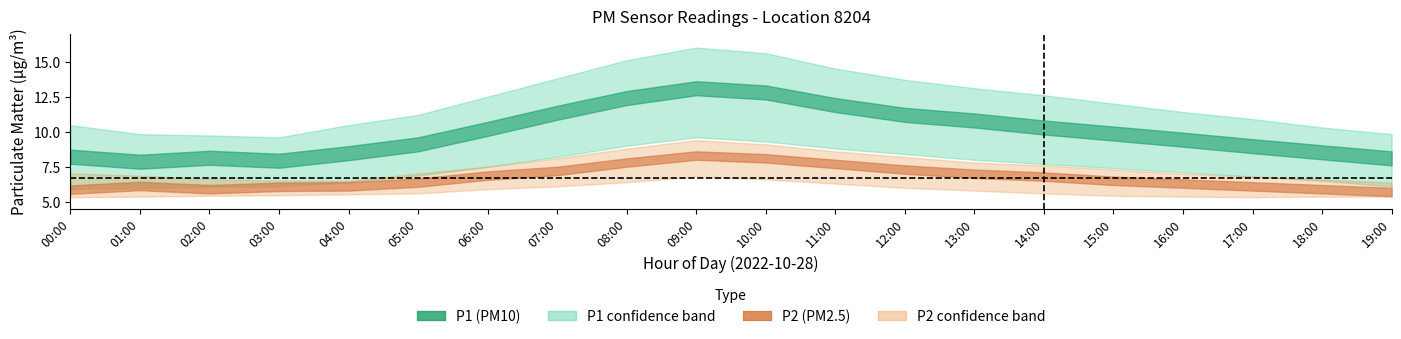

In P1_upper, how many points are lower than both neighbors (excluding endpoints)?

1